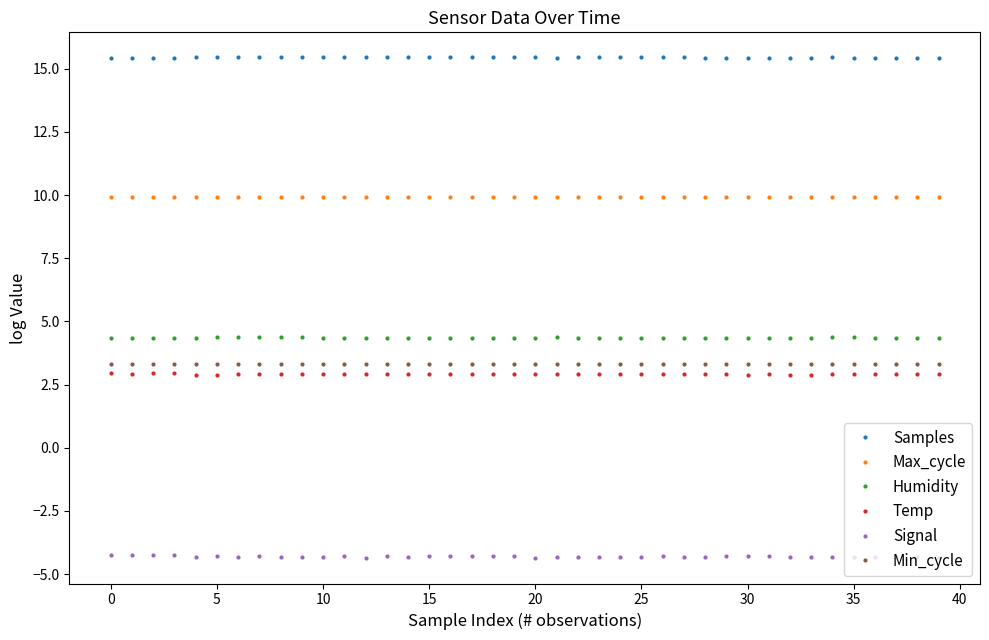

Does the chart display data point markers on the line(s)?

Yes